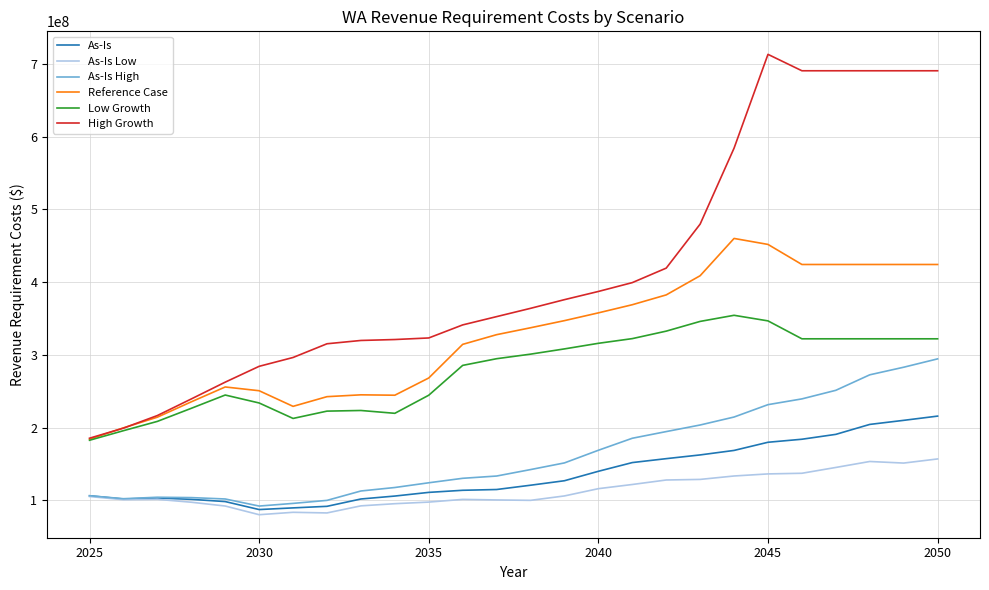

Which series has the largest total across all categories?

High Growth